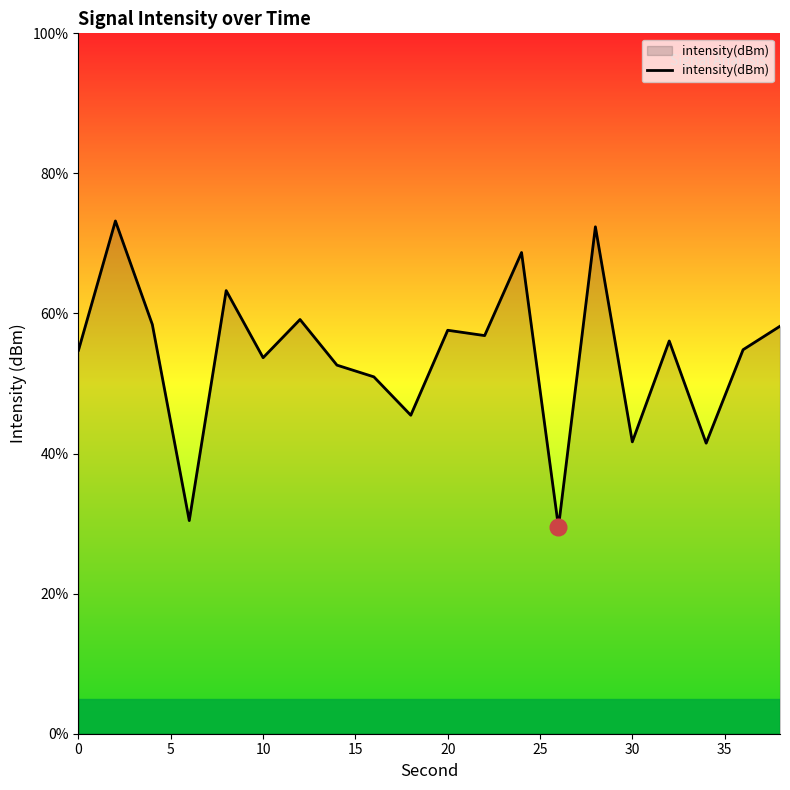

What is the difference between the maximum and minimum values?

43.7